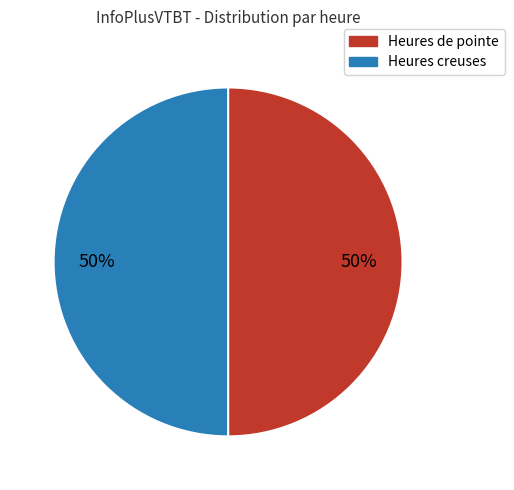

To the nearest percent, what is the average slice percentage?

50%